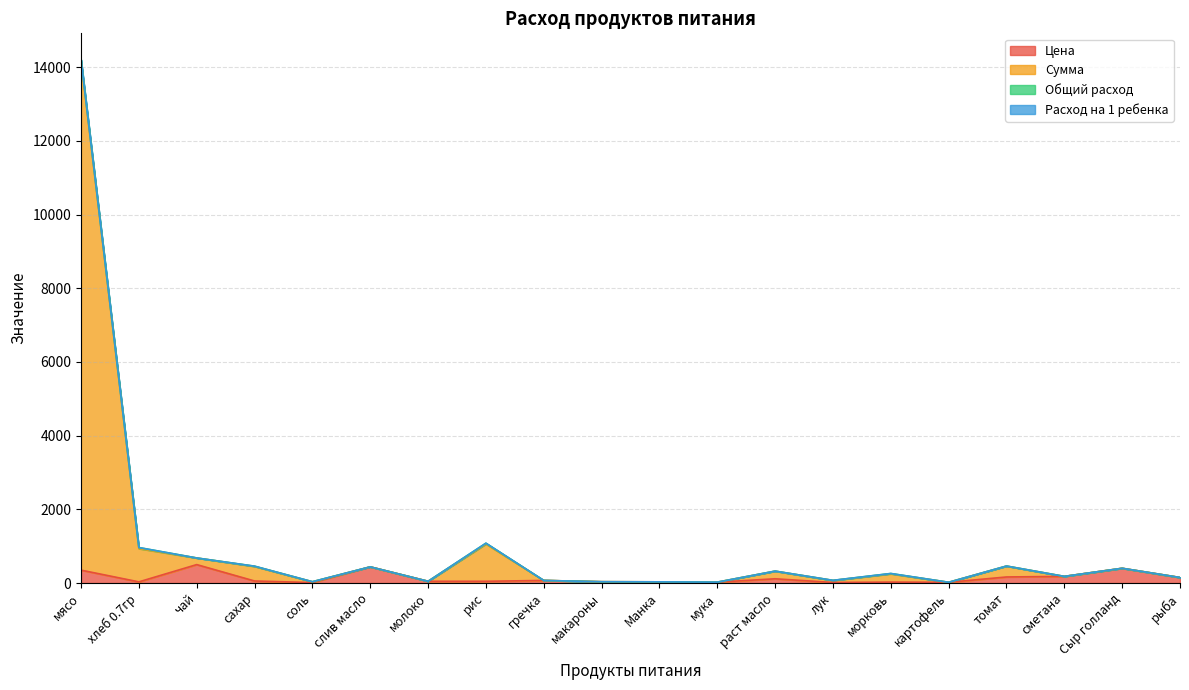

Which category has the lowest value across all series?

соль